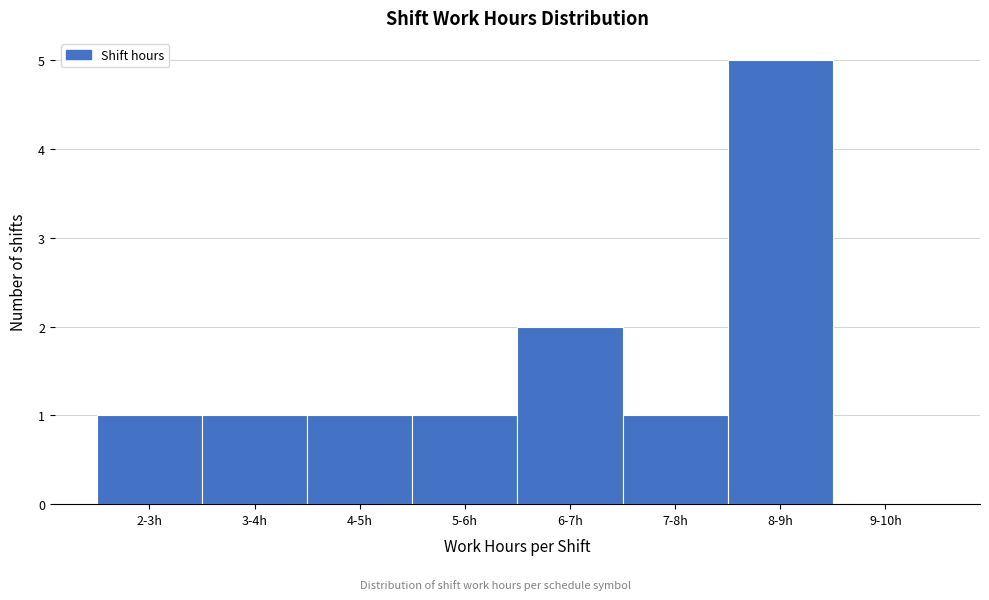

Reading left to right, list all the values displayed in this chart.

2-3h=1	3-4h=1	4-5h=1	5-6h=1	6-7h=2	7-8h=1	8-9h=5	9-10h=0